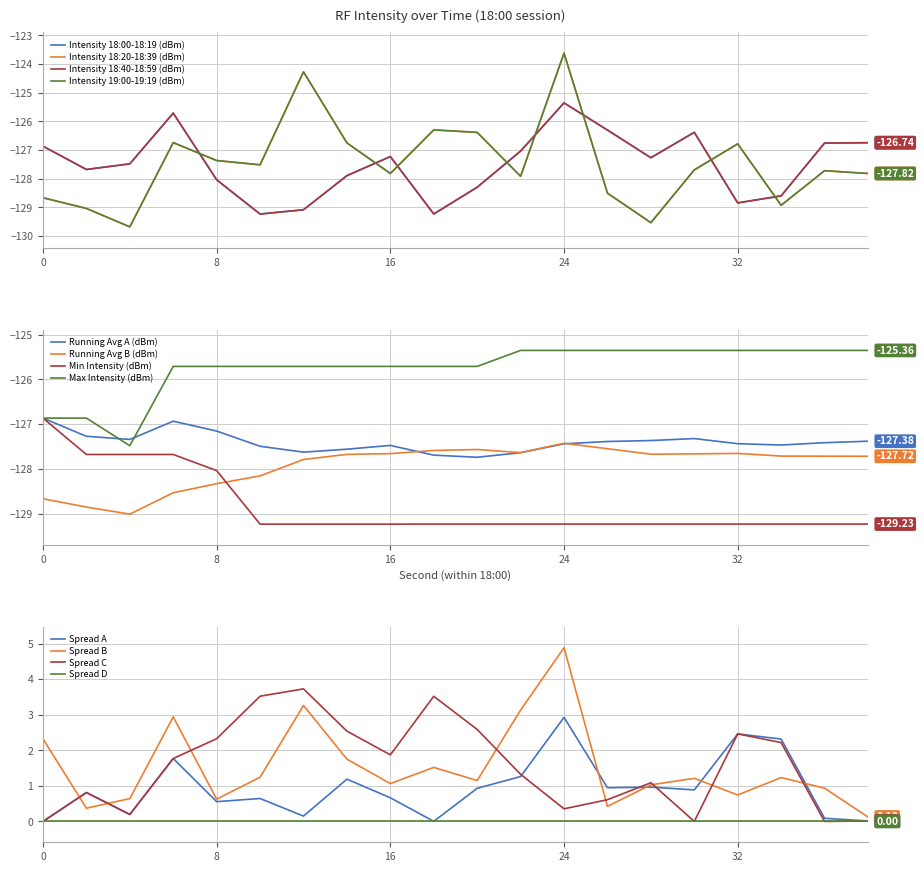

Is the value of 18:00 - 18:19 min at 8 greater than the value of 18:20 - 18:39 min at 18?

No